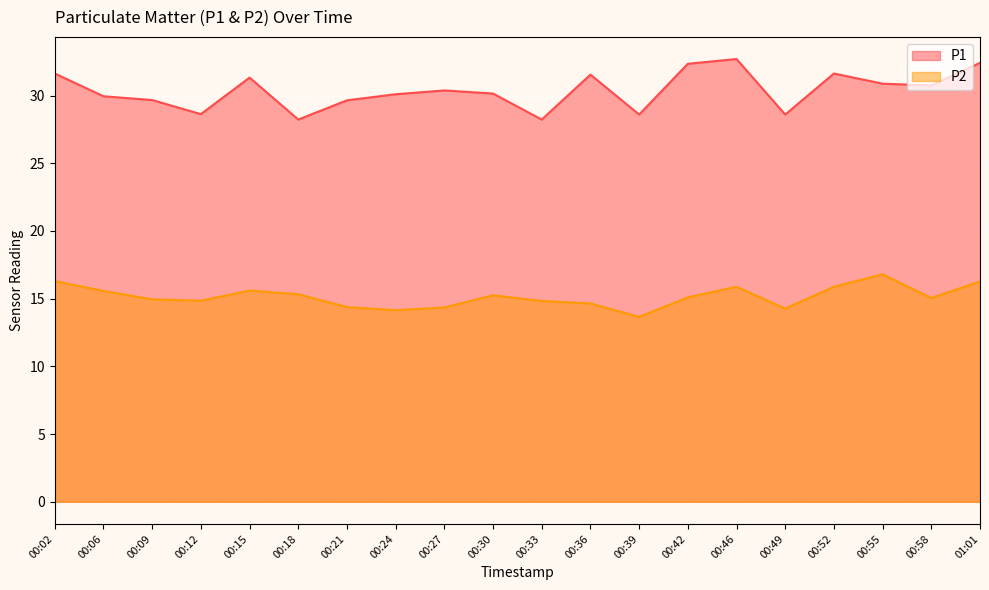

How many interior local peaks does the P1 series have?

5